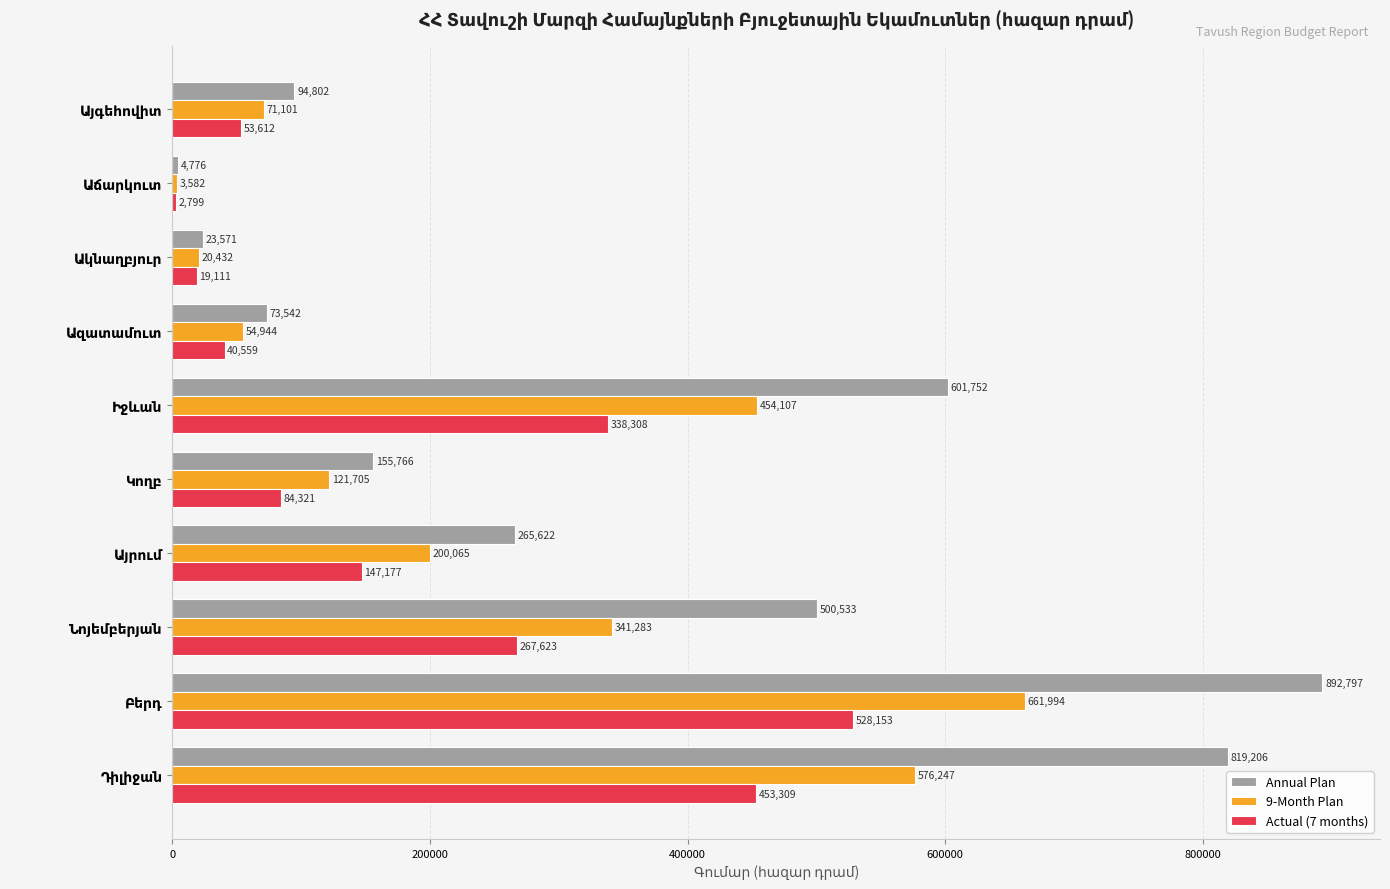

What is the maximum value for Actual (7 months)?

528152.5